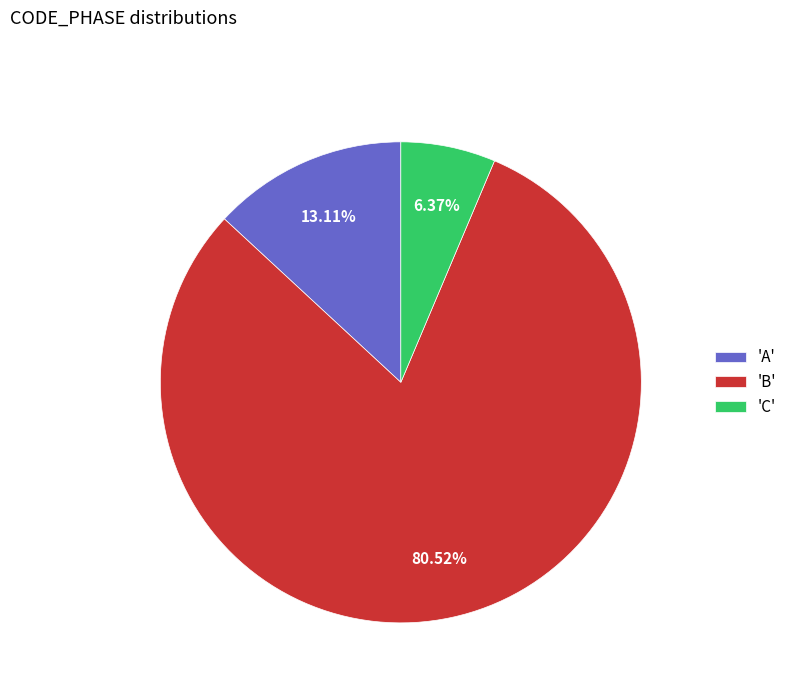

How many slices are in this pie chart?

3